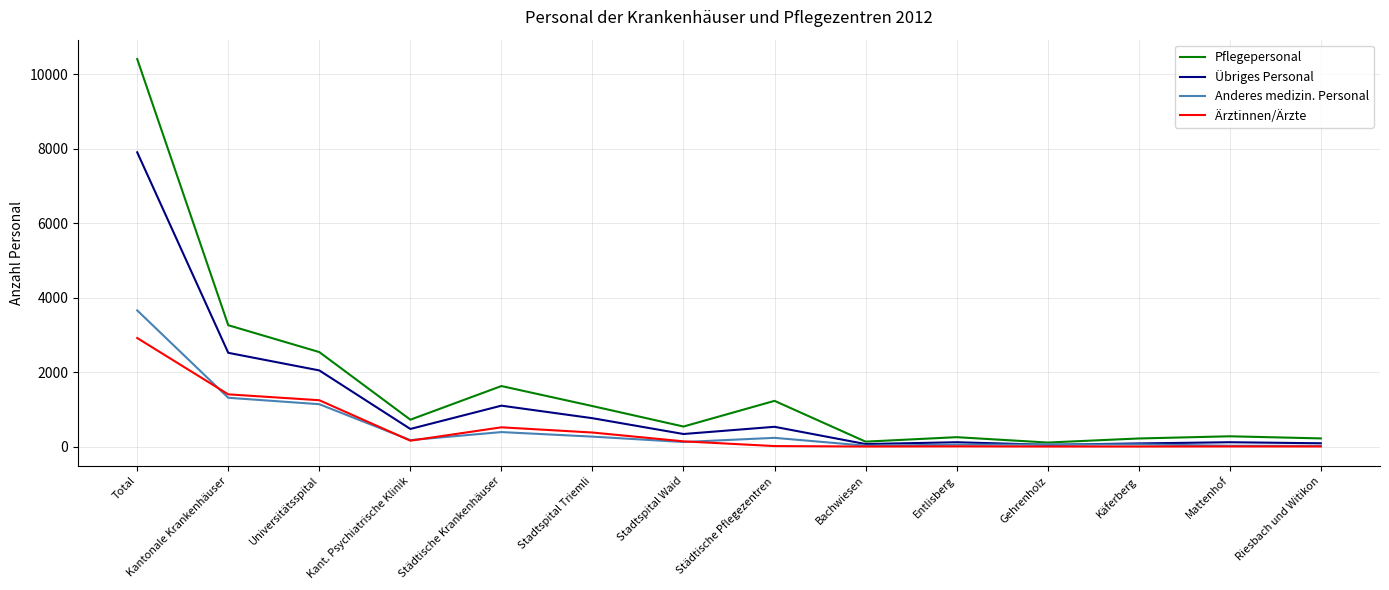

In Anderes medizin. Personal, how many points are lower than both neighbors (excluding endpoints)?

3